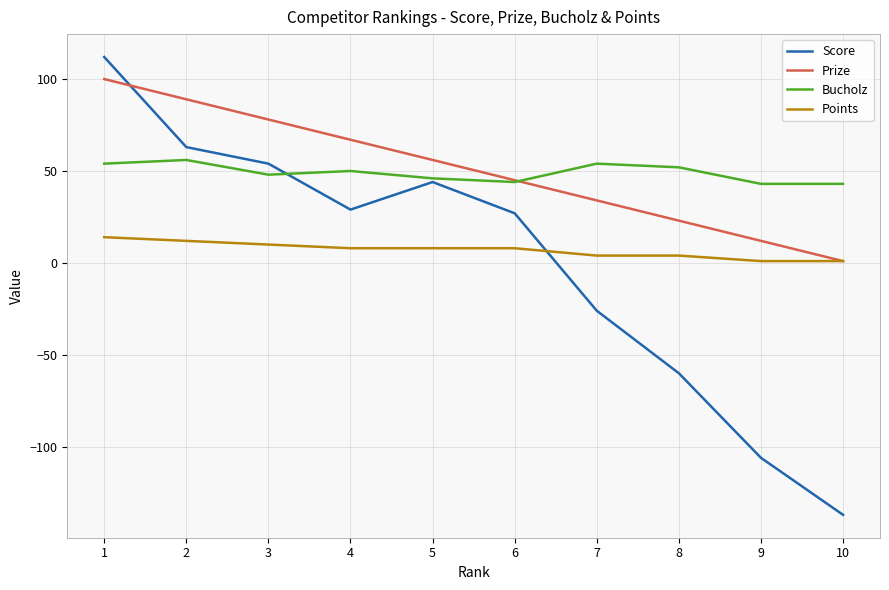

In Score, how many points are lower than both neighbors (excluding endpoints)?

1